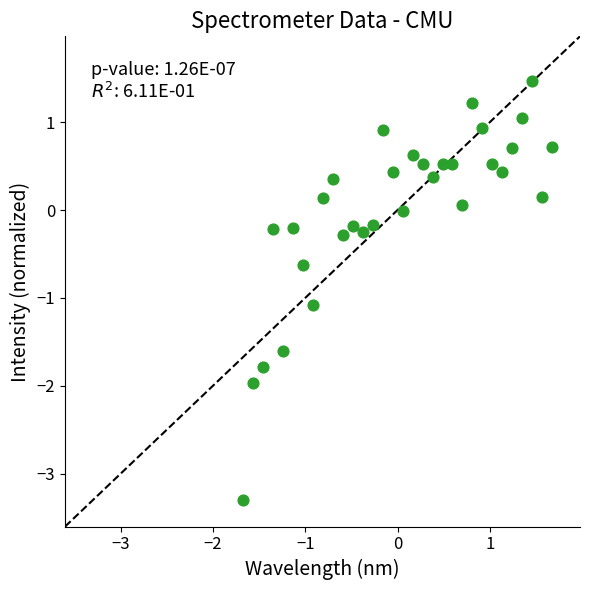

What is the range of X values (max minus min)?

3.4